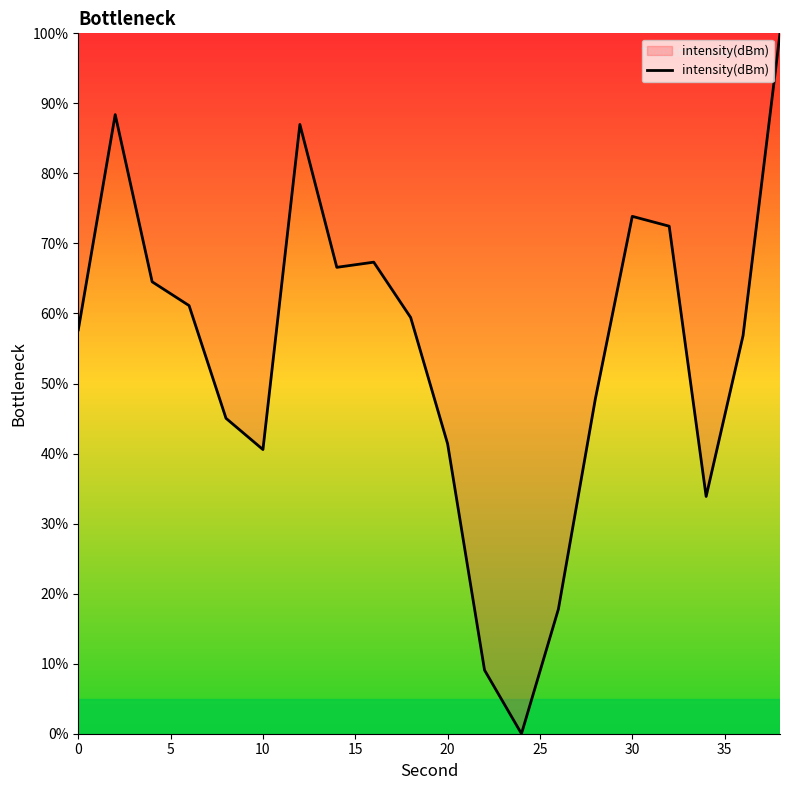

What is the sum of all values?

1090.8